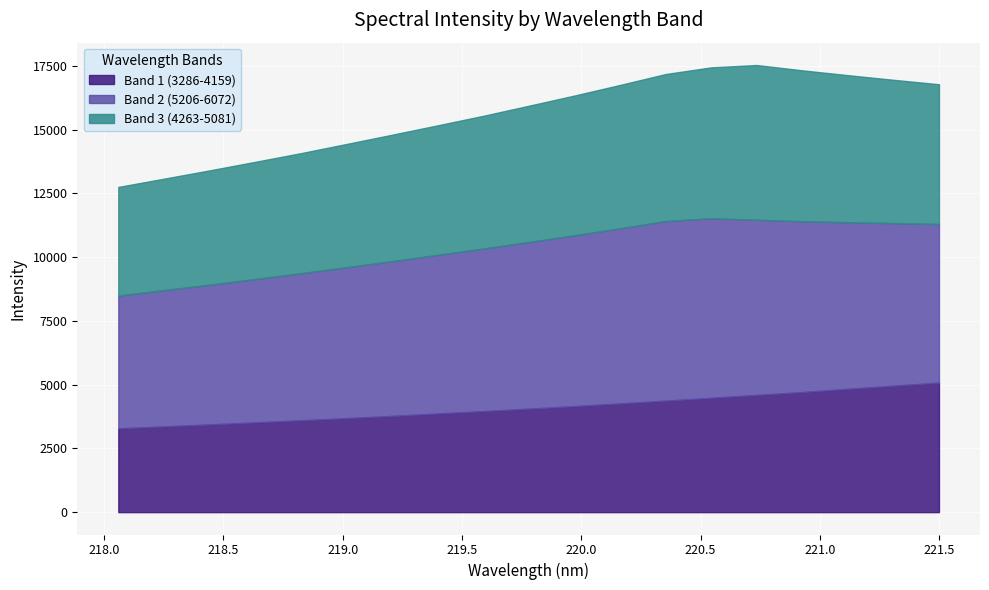

At which label does Band 2 (5206-6072) first exceed 6377?

219.589